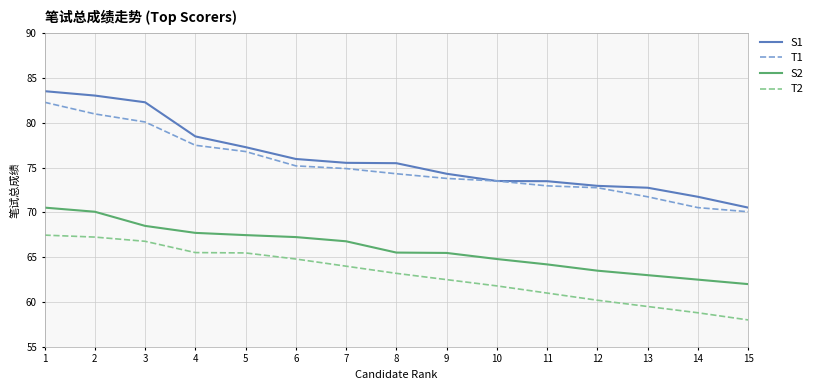

What are all the series names shown in the legend?

S1, T1, S2, T2